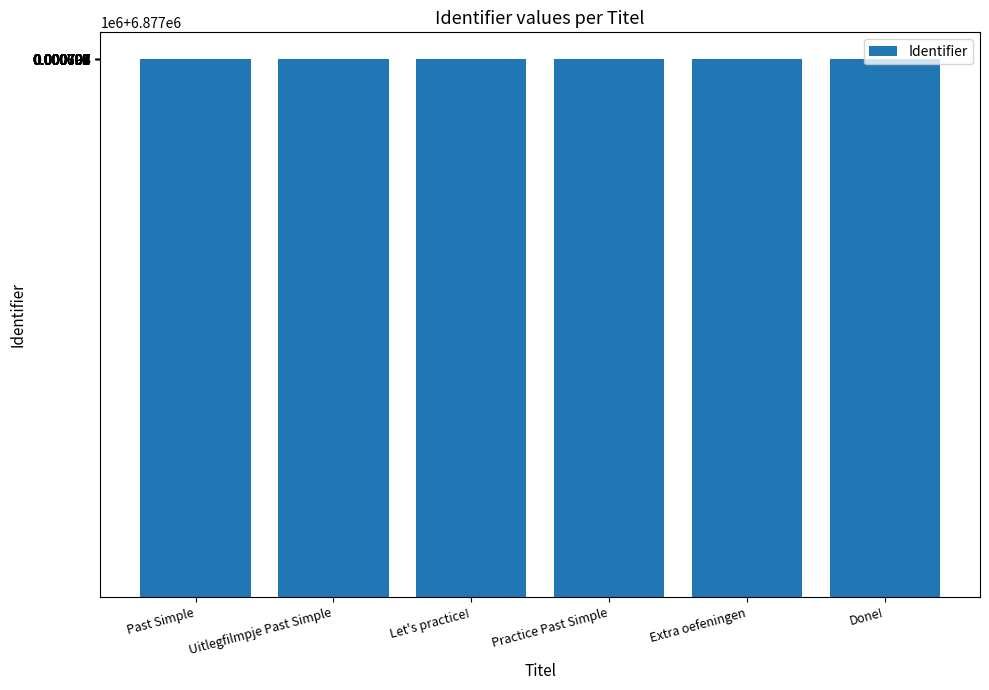

Between Past Simple and Done!, which is larger?

Done!